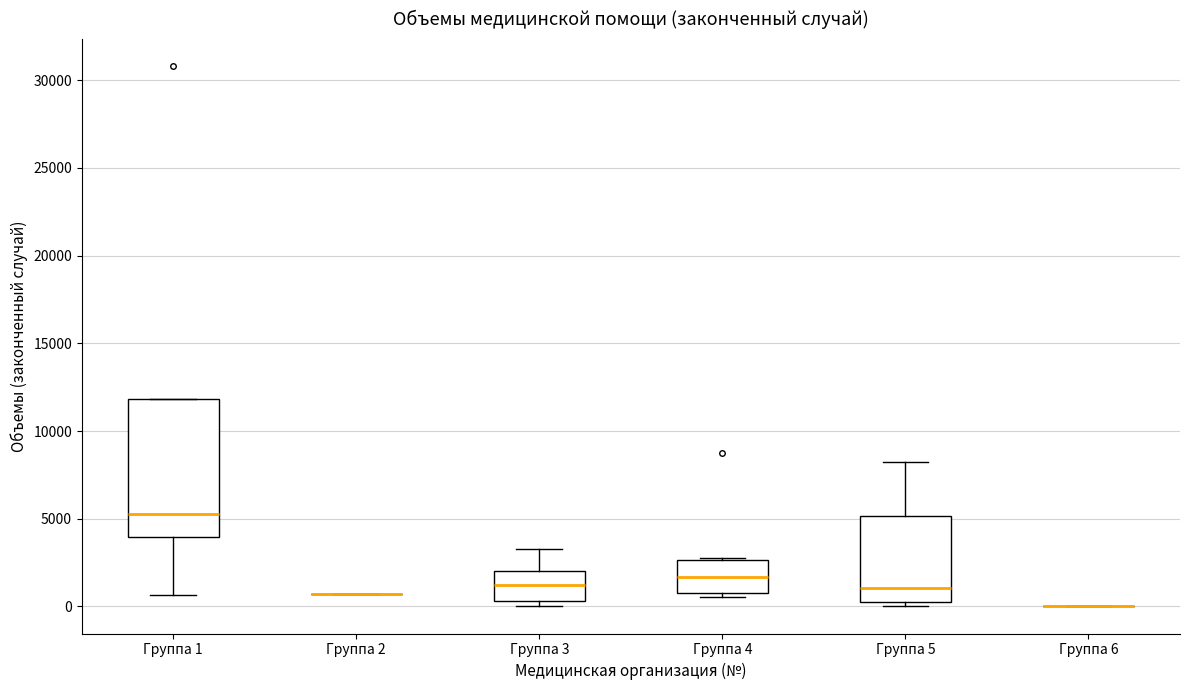

Reading left to right, read every box against the y-axis: the position of its median line, the range the box covers, and the ends of its whiskers. The values are not printed on the chart, so give them approximately, as read against the axis.

Группа 1: median 5500, box 4000 to 12000, whiskers 500 to 12000
Группа 2: box collapsed to a line at 500, whiskers 500 to 500
Группа 3: median 1000, box 500 to 2000, whiskers 0 to 3500
Группа 4: median 1500, box 1000 to 2500, whiskers 500 to 3000
Группа 5: median 1000, box 500 to 5000, whiskers 0 to 8500
Группа 6: box collapsed to a line at 0, whiskers 0 to 0